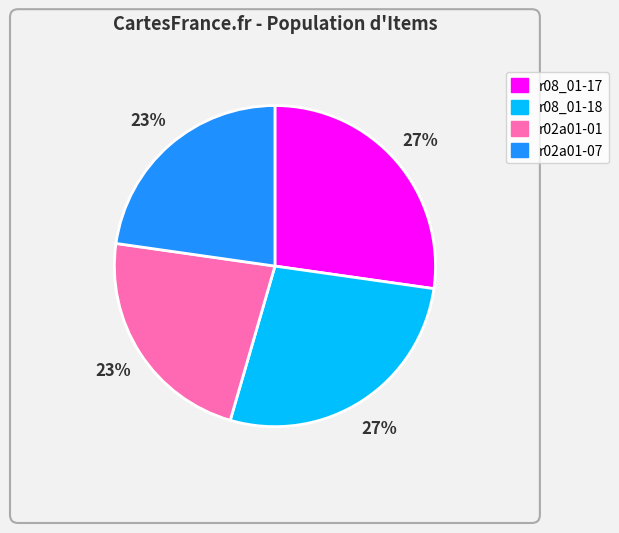

What is the ratio of the value at r02a01-07 to the value at r02a01-01?

1.0